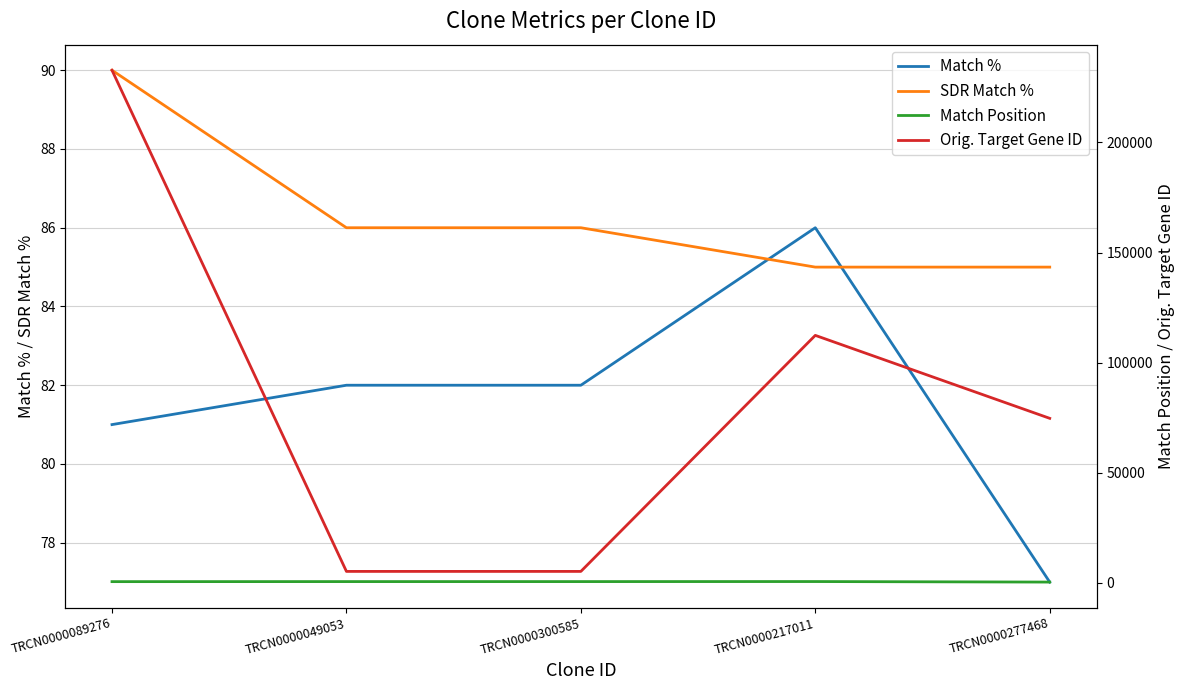

What is the maximum value for Orig. Target Gene ID?

232801